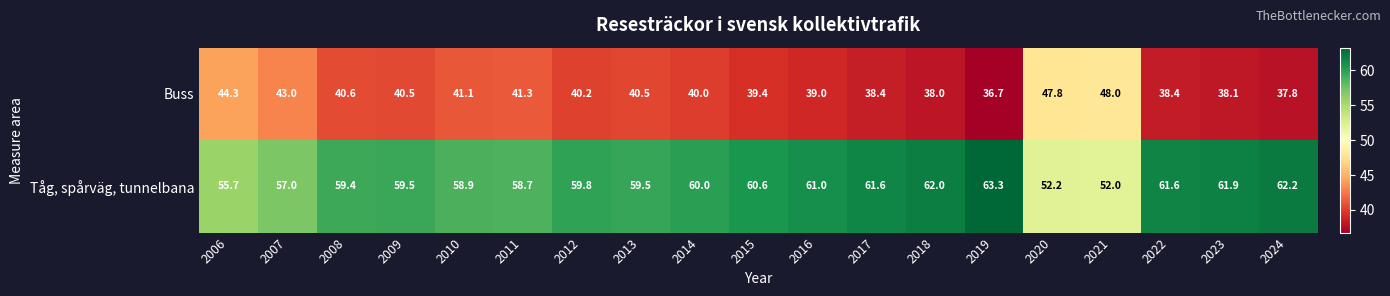

At how many categories does at least one series exceed 45?

19